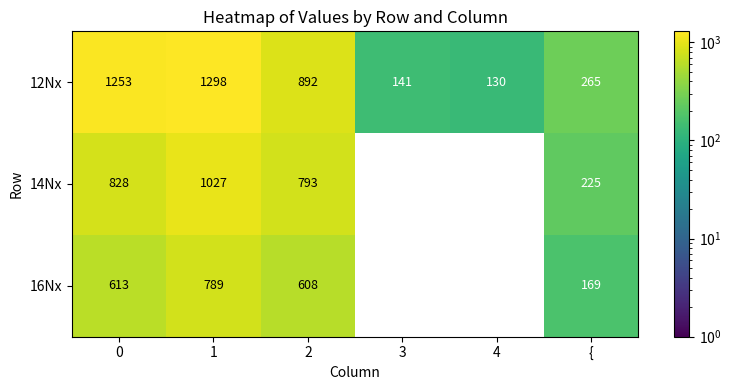

What value does the 12Nx series have at 4?

130